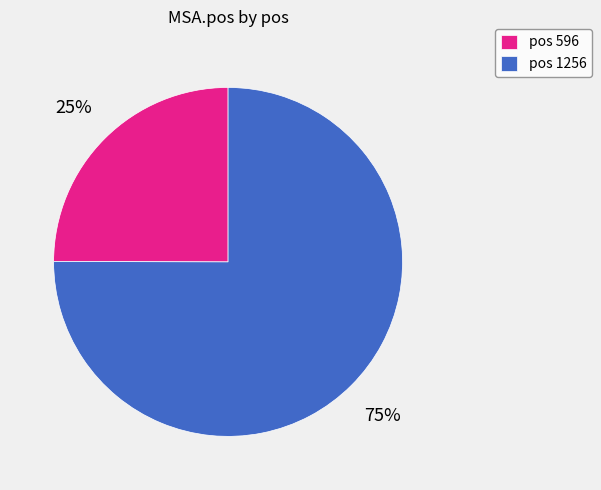

To the nearest percent, what portion does pos 596 represent?

25%